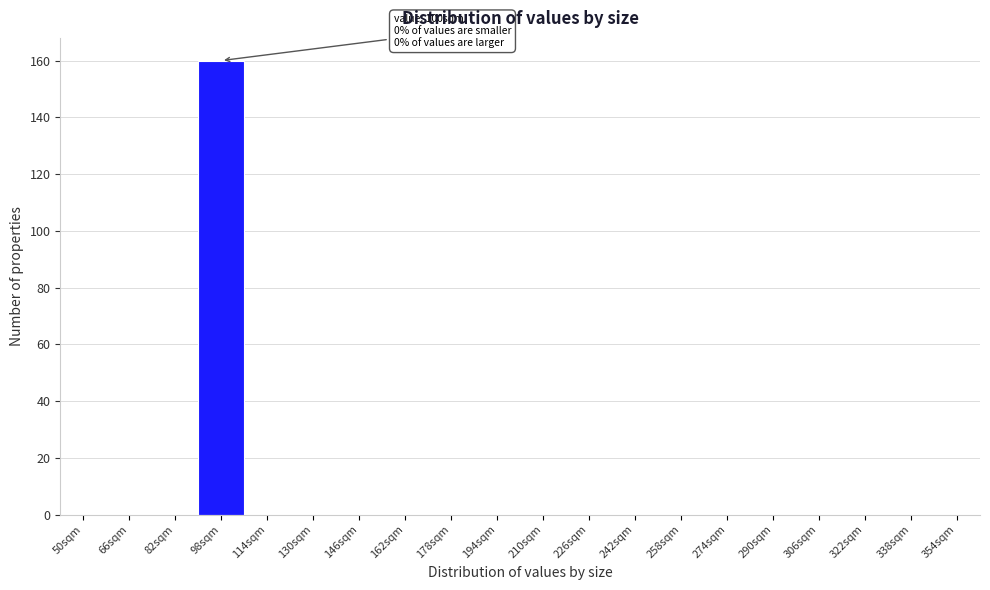

Reading left to right, list all the values displayed in this chart.

50sqm=0	66sqm=0	82sqm=0	98sqm=160	114sqm=0	130sqm=0	146sqm=0	162sqm=0	178sqm=0	194sqm=0	210sqm=0	226sqm=0	242sqm=0	258sqm=0	274sqm=0	290sqm=0	306sqm=0	322sqm=0	338sqm=0	354sqm=0